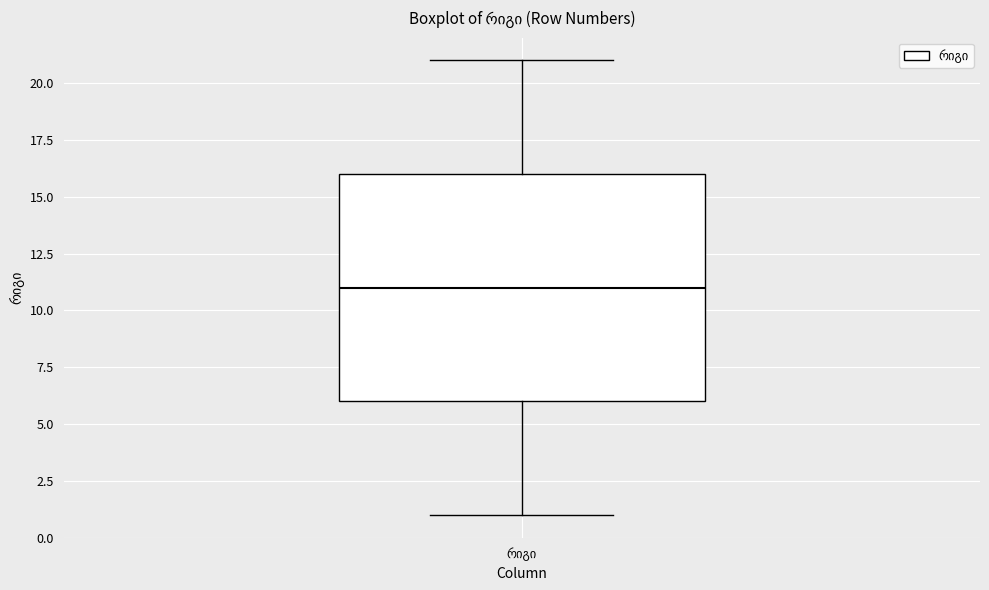

Read this box plot against the y-axis: the position of the median line, the range covered by the box, and the ends of both whiskers. The values are not printed on the chart, so give them approximately, as read against the axis.

median 11, box 6 to 16, whiskers 1 to 21